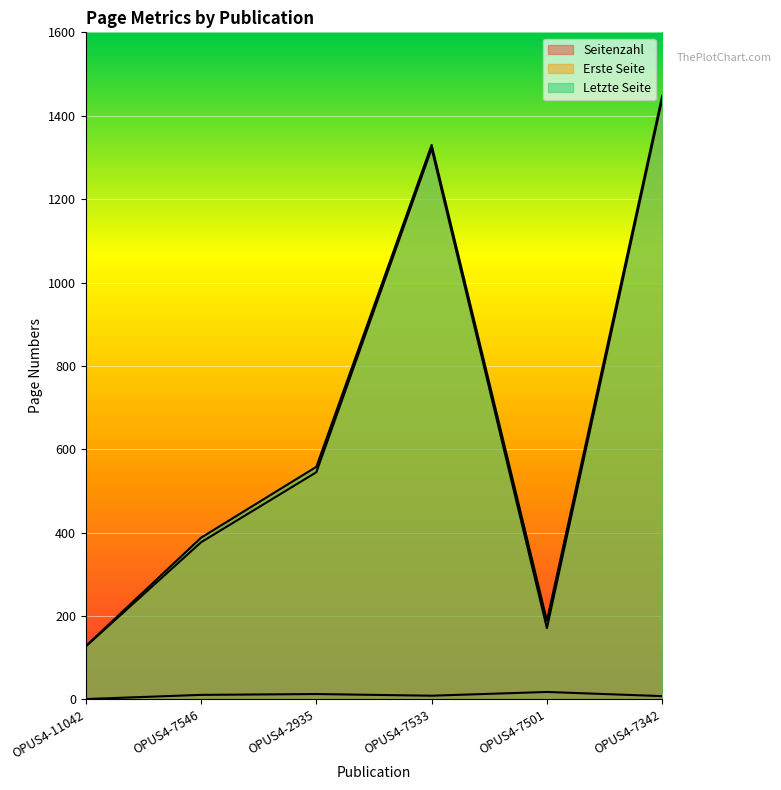

What position from the left is OPUS4-7533?

4